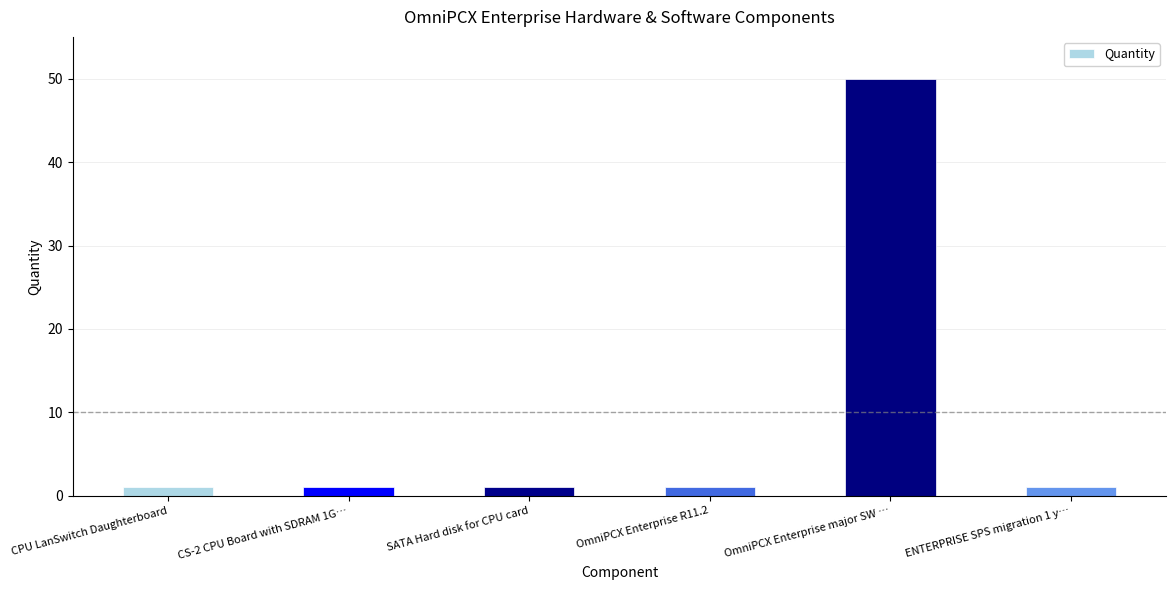

Count the number of data series in this chart.

1